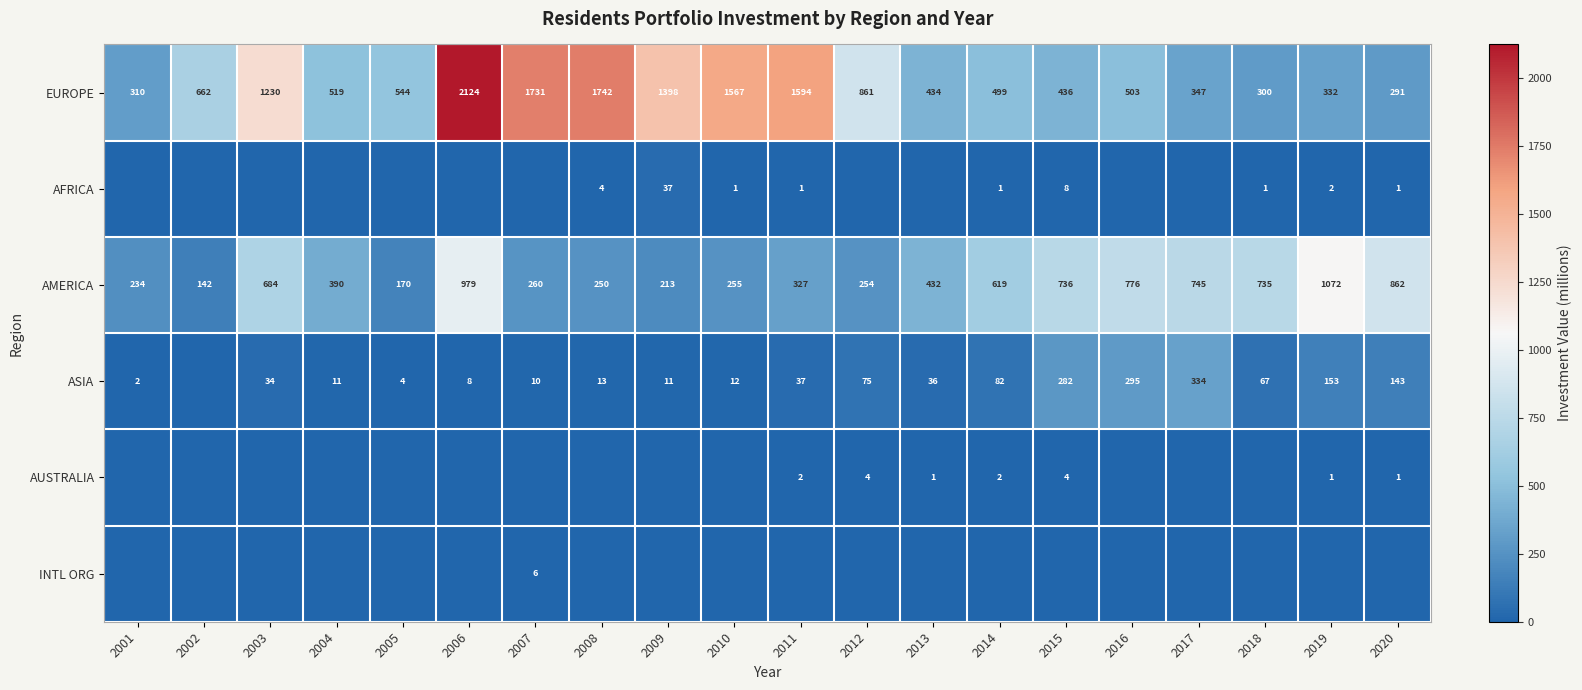

Between 2014 and 2001, which is larger?

2014